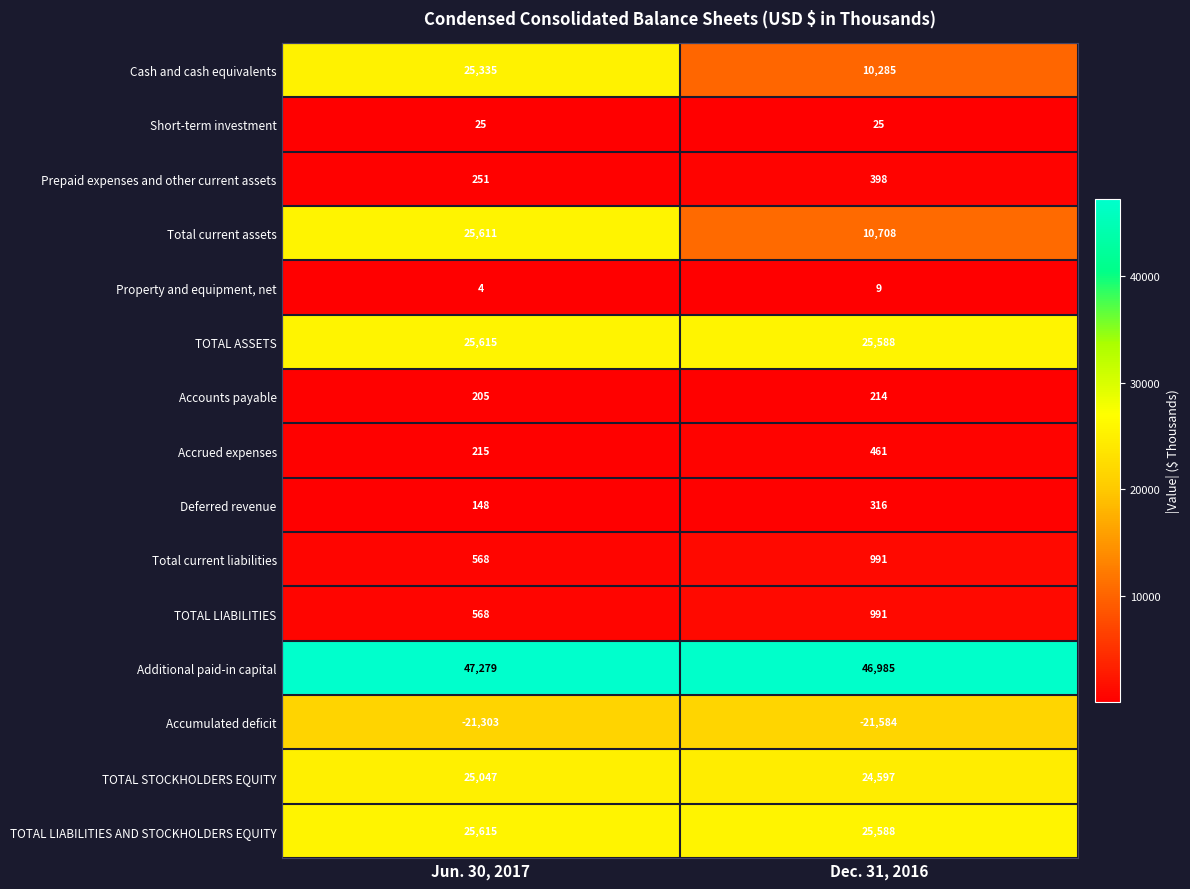

List the labels in order of TOTAL ASSETS value, largest first.

Jun. 30, 2017, Dec. 31, 2016